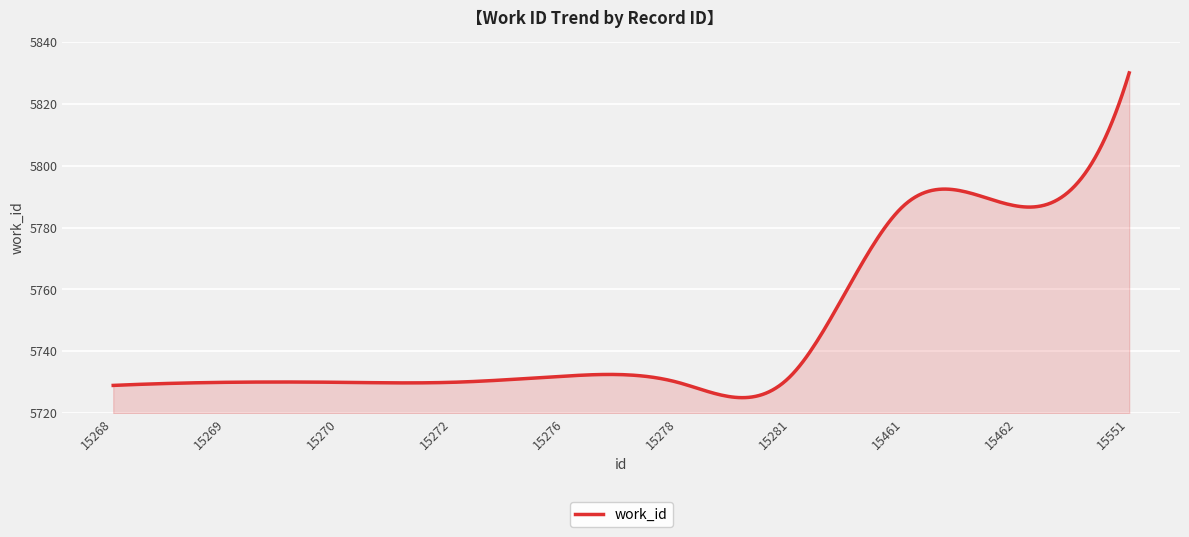

What is the greatest value displayed?

5830.0